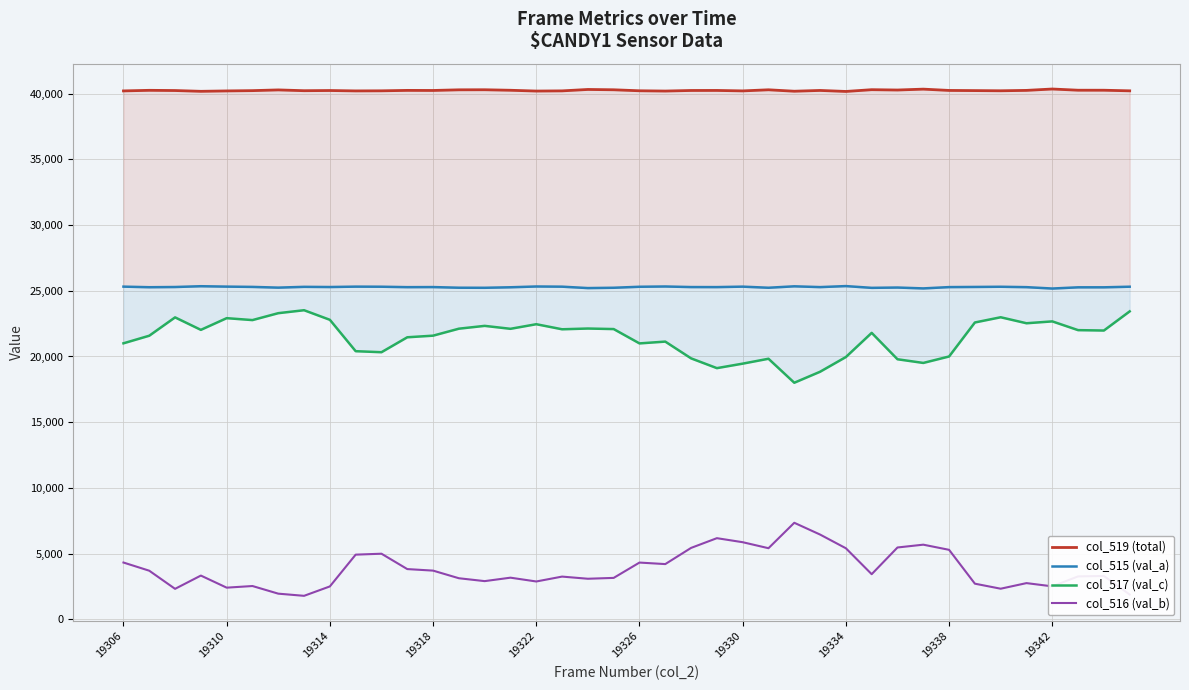

What is the value of the col_516 (val_b) point at the 6th from the left?

2526